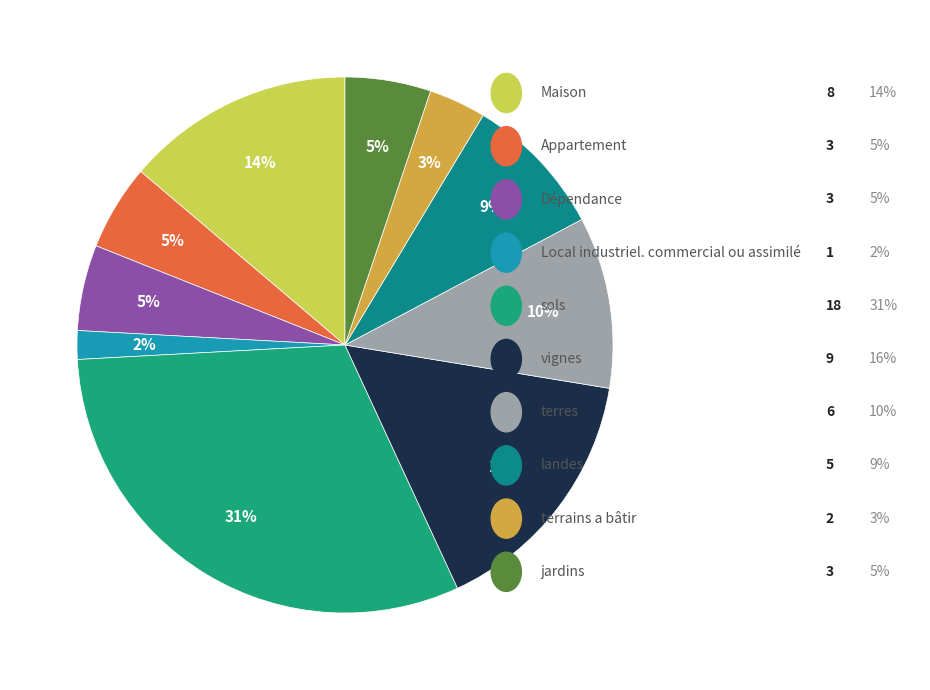

How many slices are in this pie chart?

10